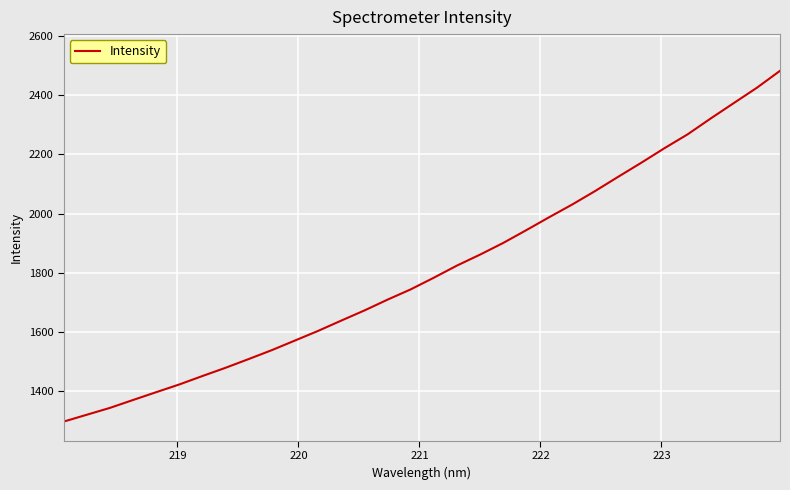

What is the smallest value displayed?

1297.0